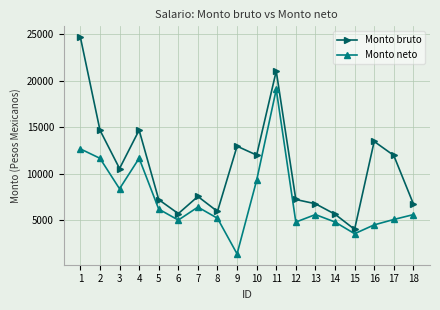

At which category does the chart reach its minimum across all series?

9